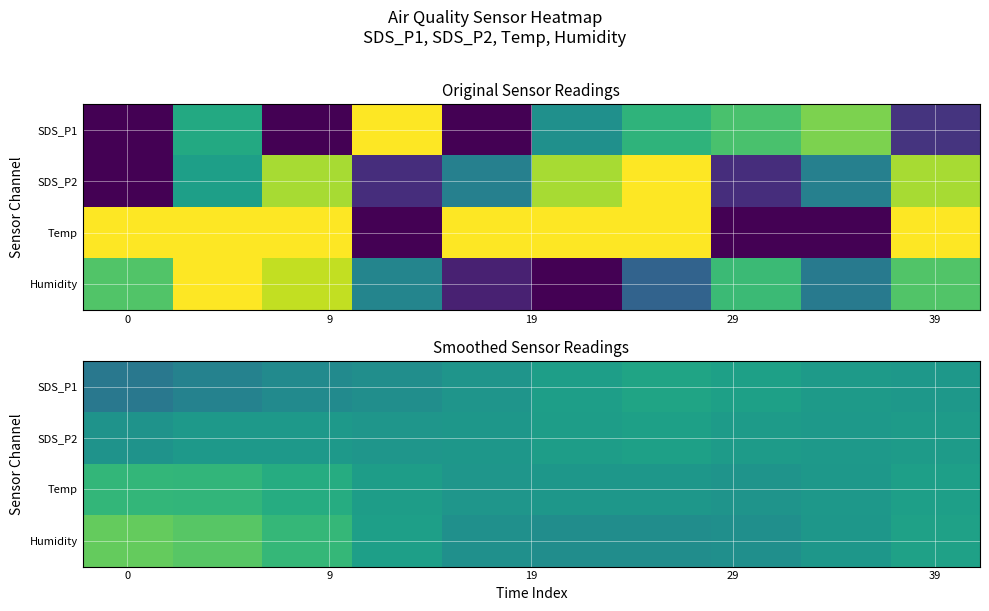

Count the number of data series in this chart.

4